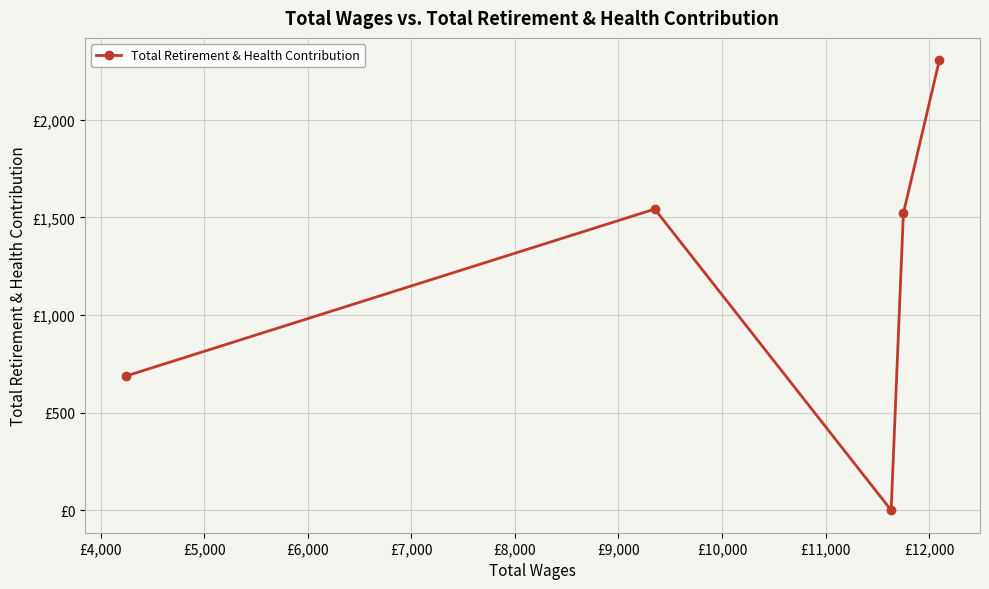

What is the maximum value shown in the chart?

2305